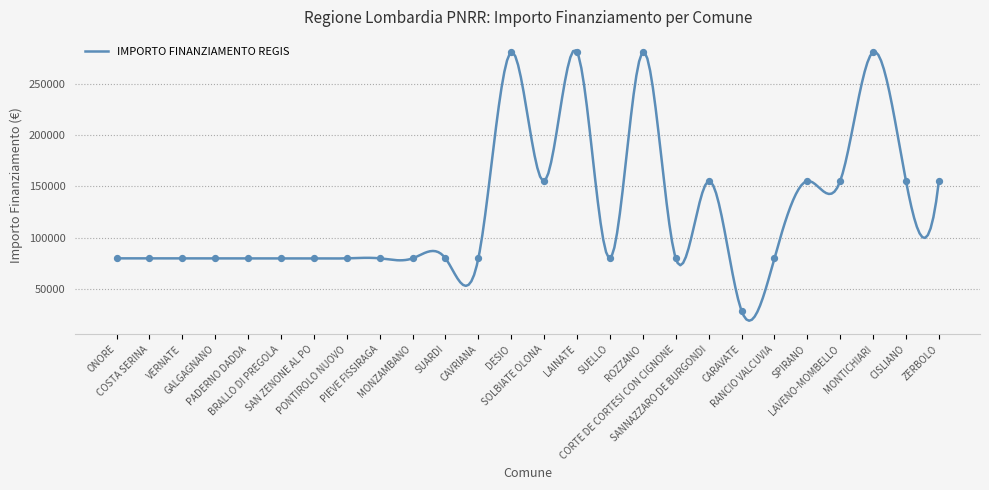

What is the change in value from PONTIROLO NUOVO to ROZZANO?

+201010